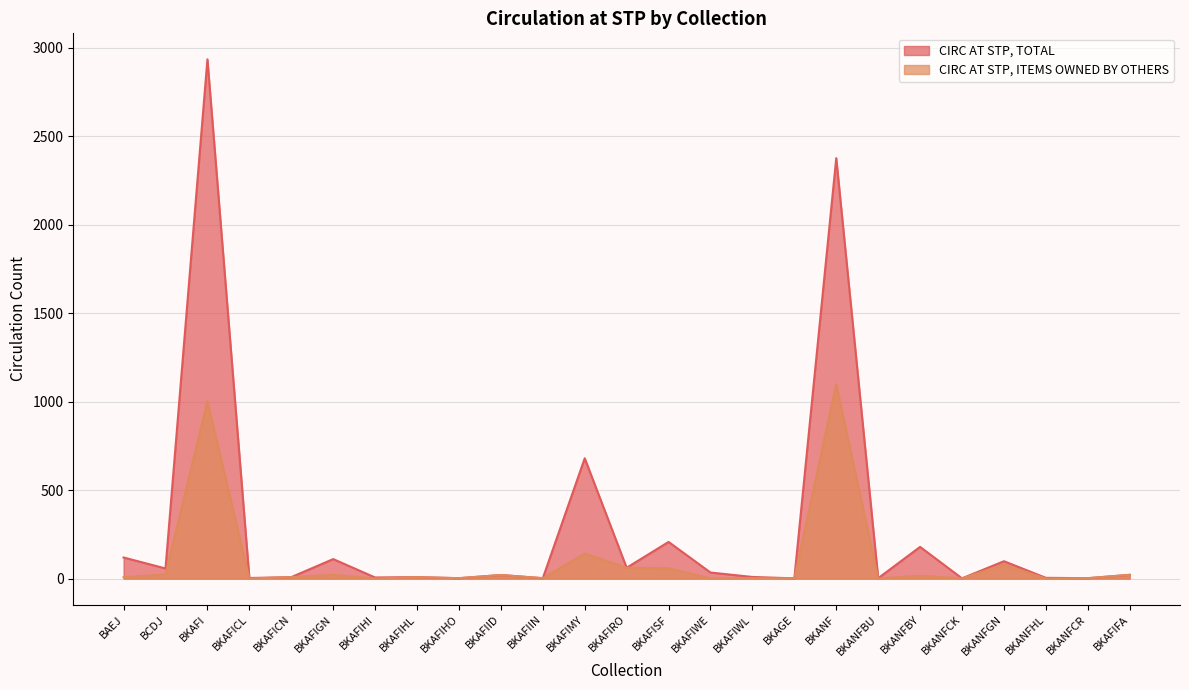

What is the value of the CIRC AT STP, TOTAL point at the 12th from the left?

680